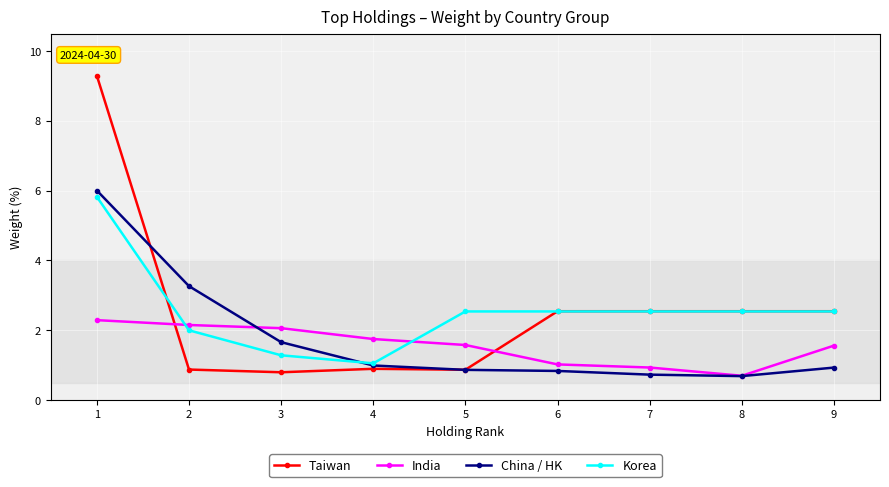

At which category does Korea reach its first local valley?

4